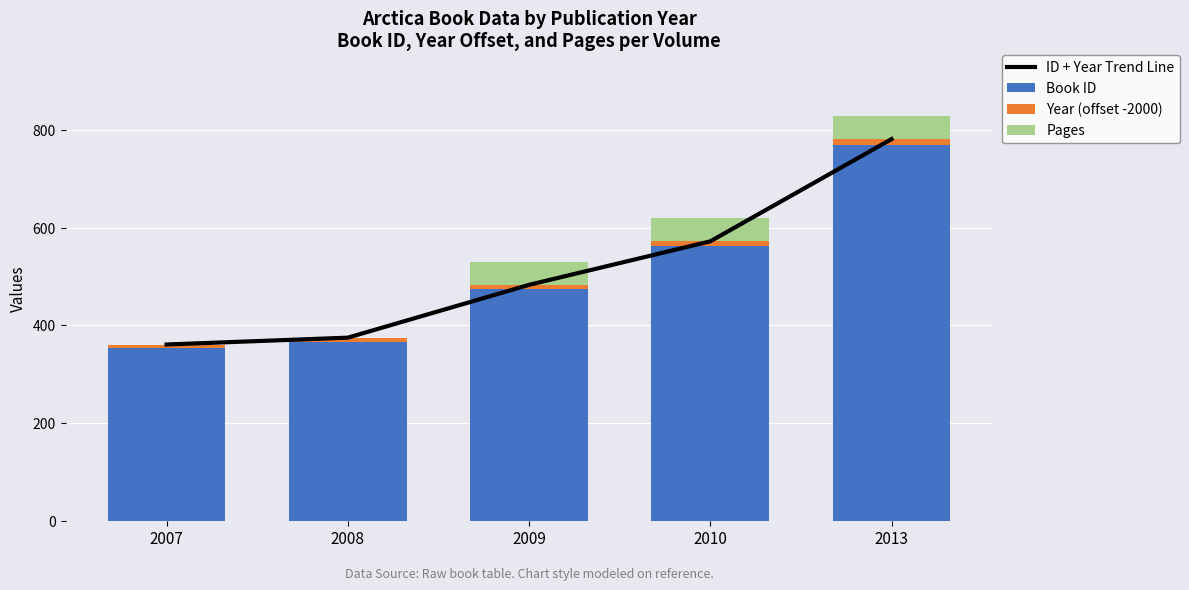

What is the sum of the Pages values at 2007 and 2013?

48